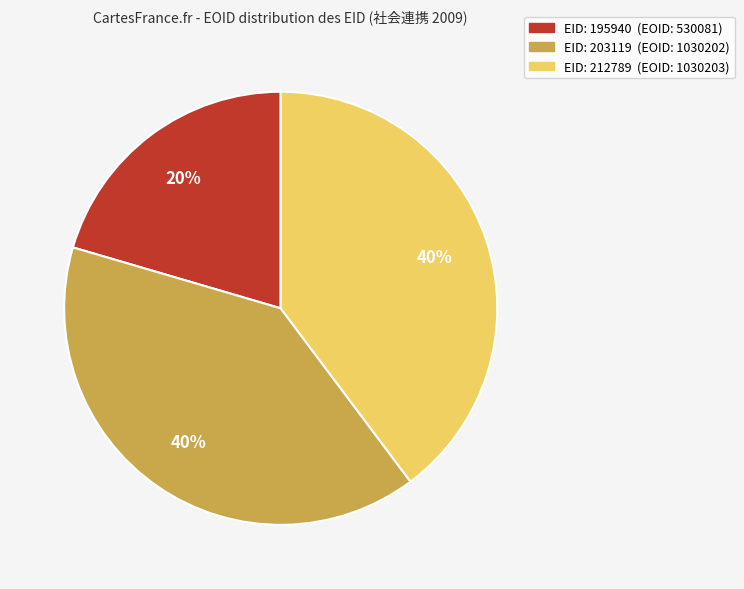

Is there a majority slice in this chart?

No